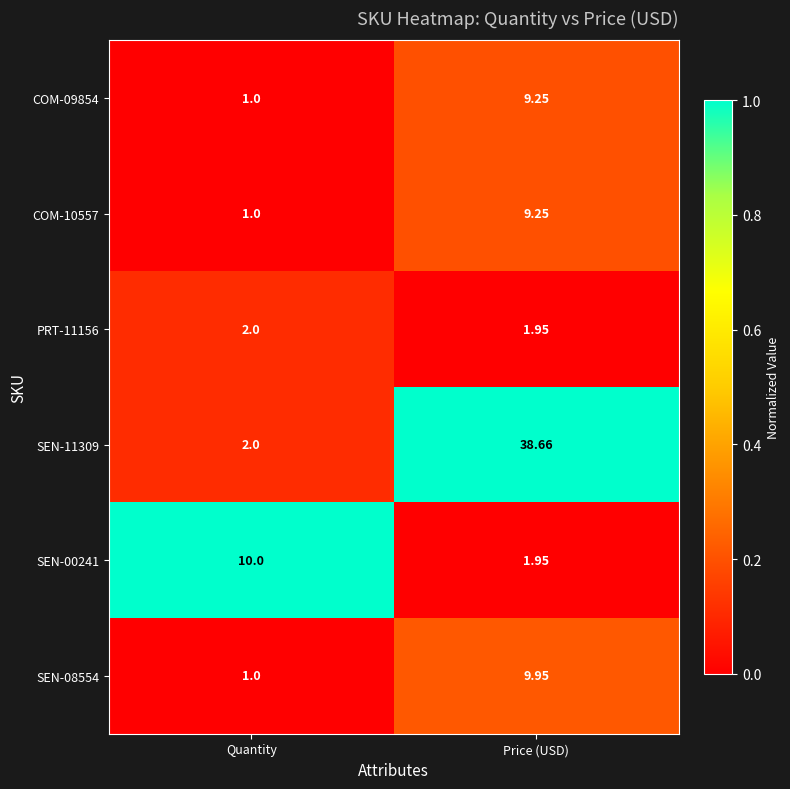

List the labels in order of SEN-08554 value, largest first.

Price (USD), Quantity